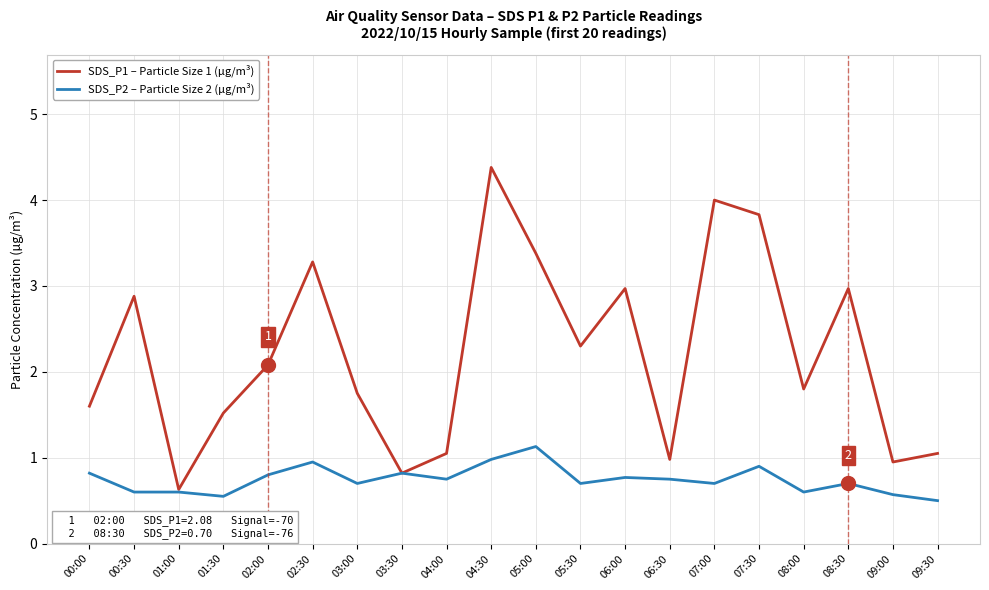

What is the total value across all series at 08:30?

3.7